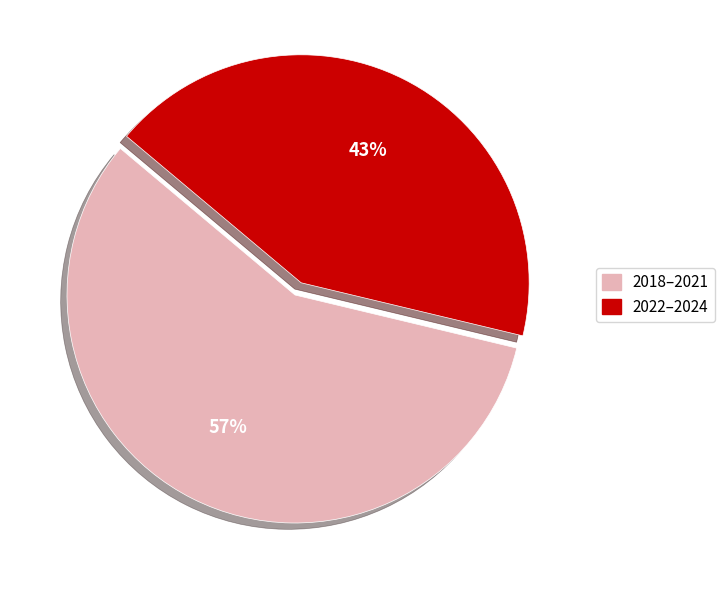

Is there a majority slice in this chart?

Yes